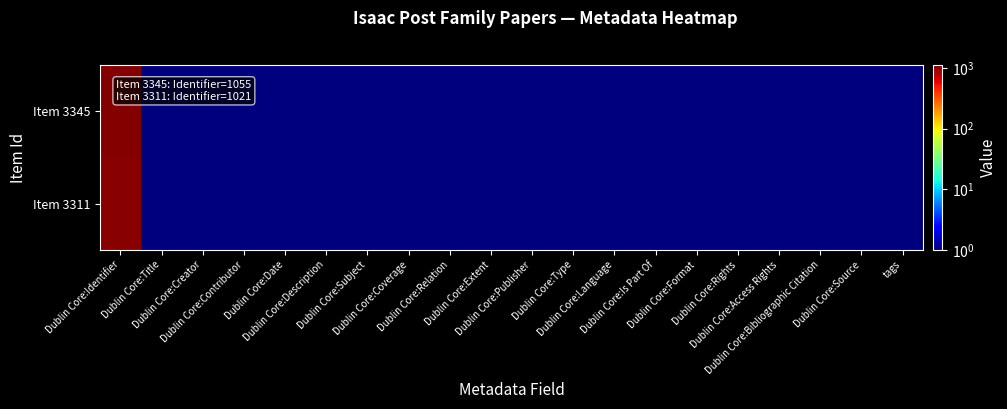

Rank the series by their maximum value, from lowest to highest.

Item 3311, Item 3345